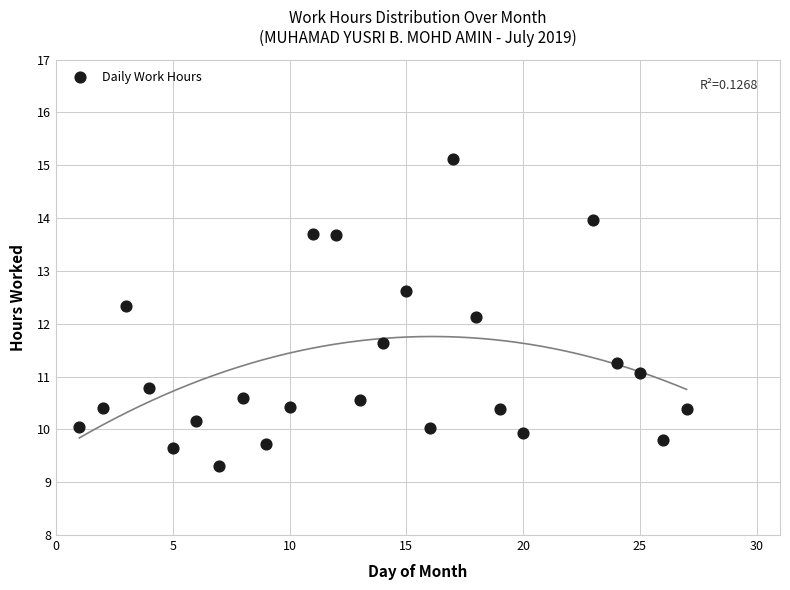

What is the range of Y values (max minus min)?

5.8